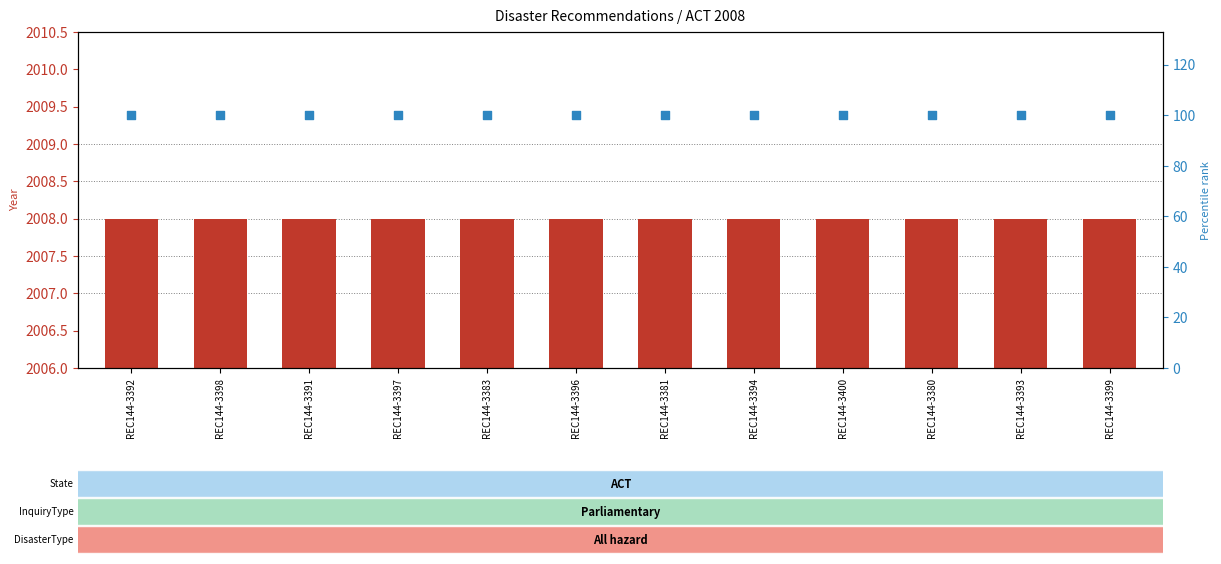

At how many categories does at least one series exceed 42?

12